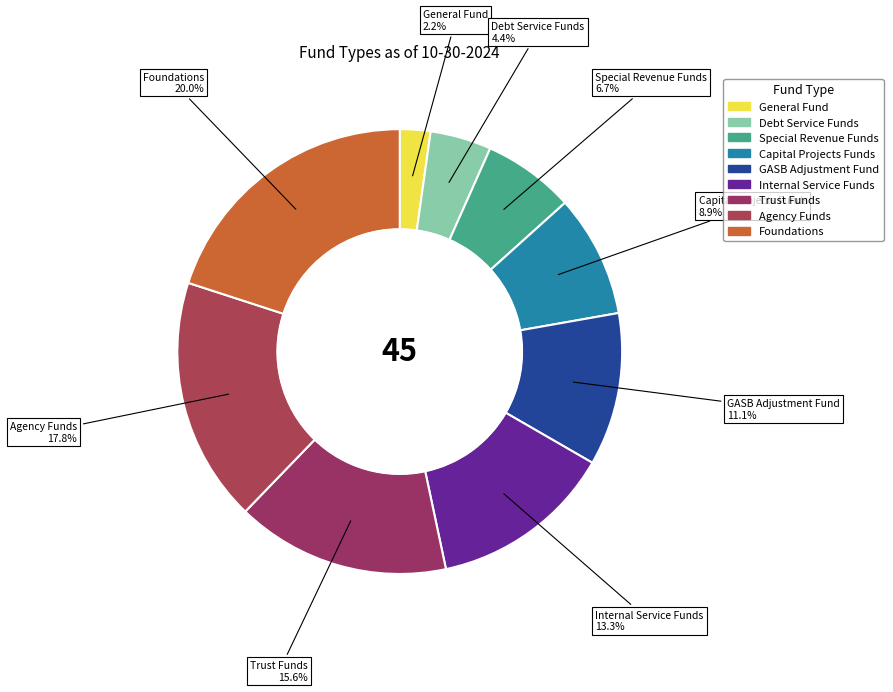

What percentage do Agency Funds and Capital Projects Funds together represent?

26.7%